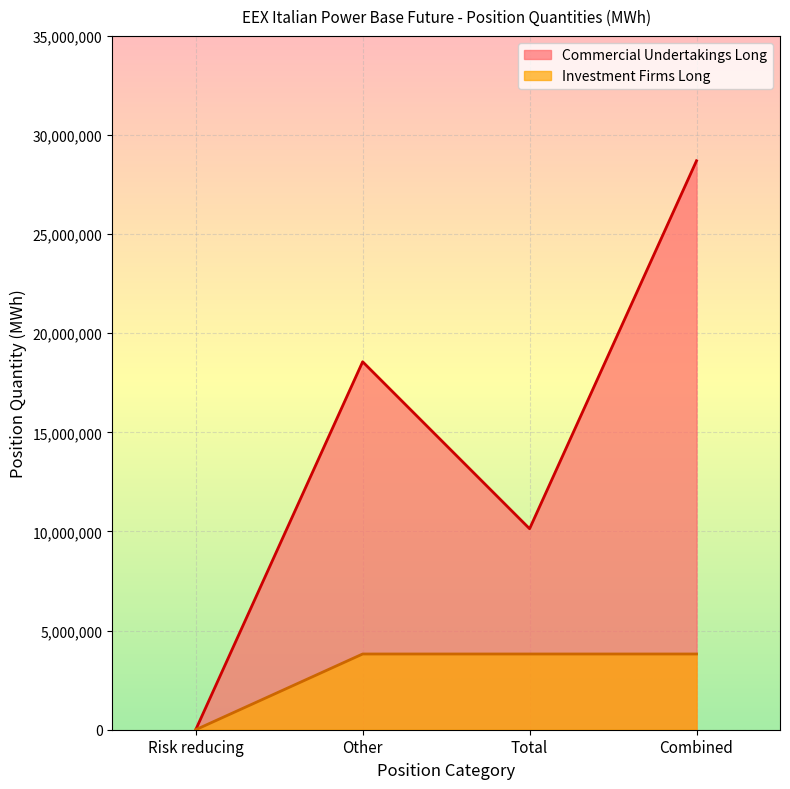

Is the value of Commercial Undertakings Long at Total greater than the value of Investment Firms Long at Risk reducing?

Yes